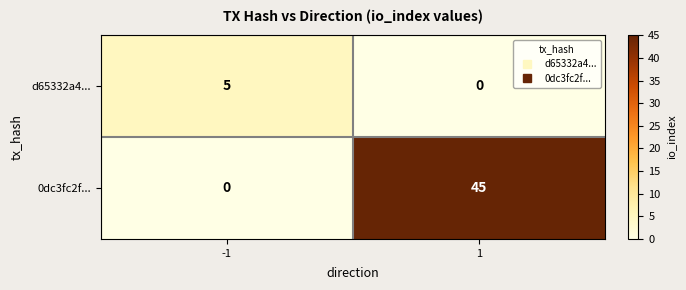

List the series in order of their peak value, highest first.

0dc3fc2f..., d65332a4...